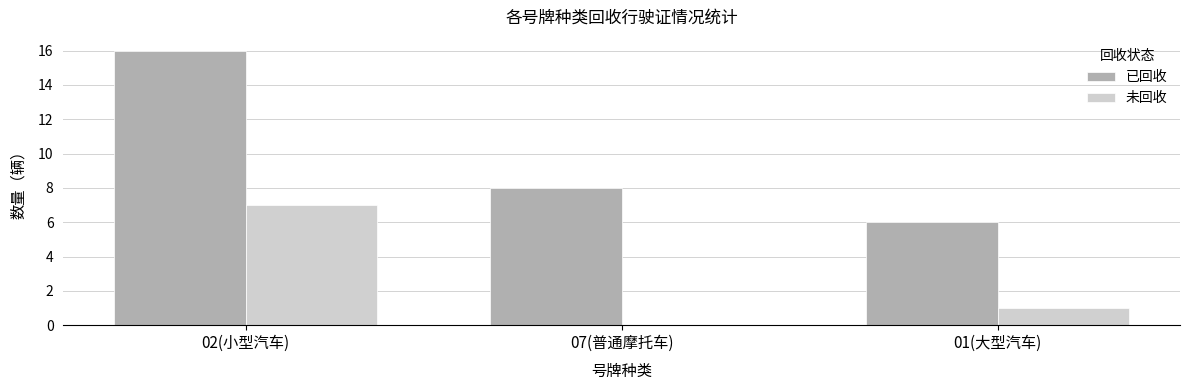

Which category has the highest value in the 已回收 series?

02(小型汽车)